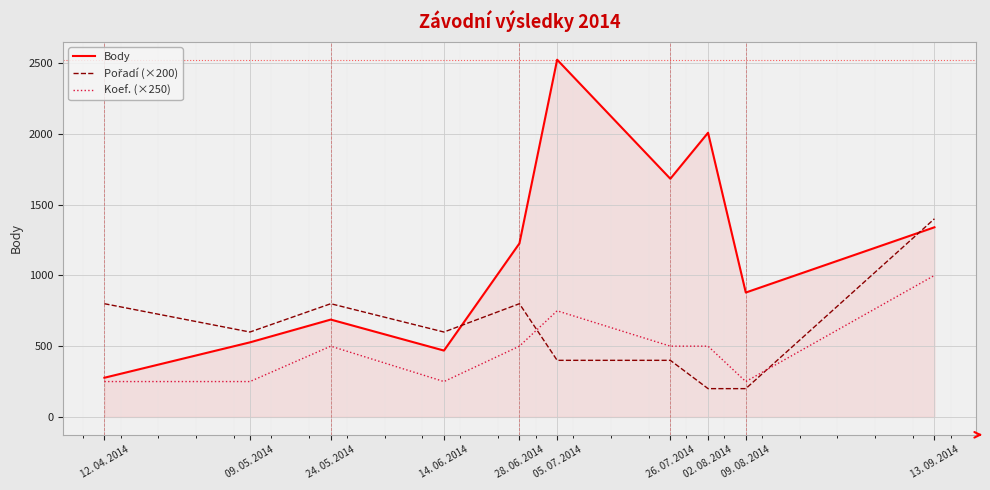

Which series changed the most between 12. 04. 2014 and 05. 07. 2014?

Body